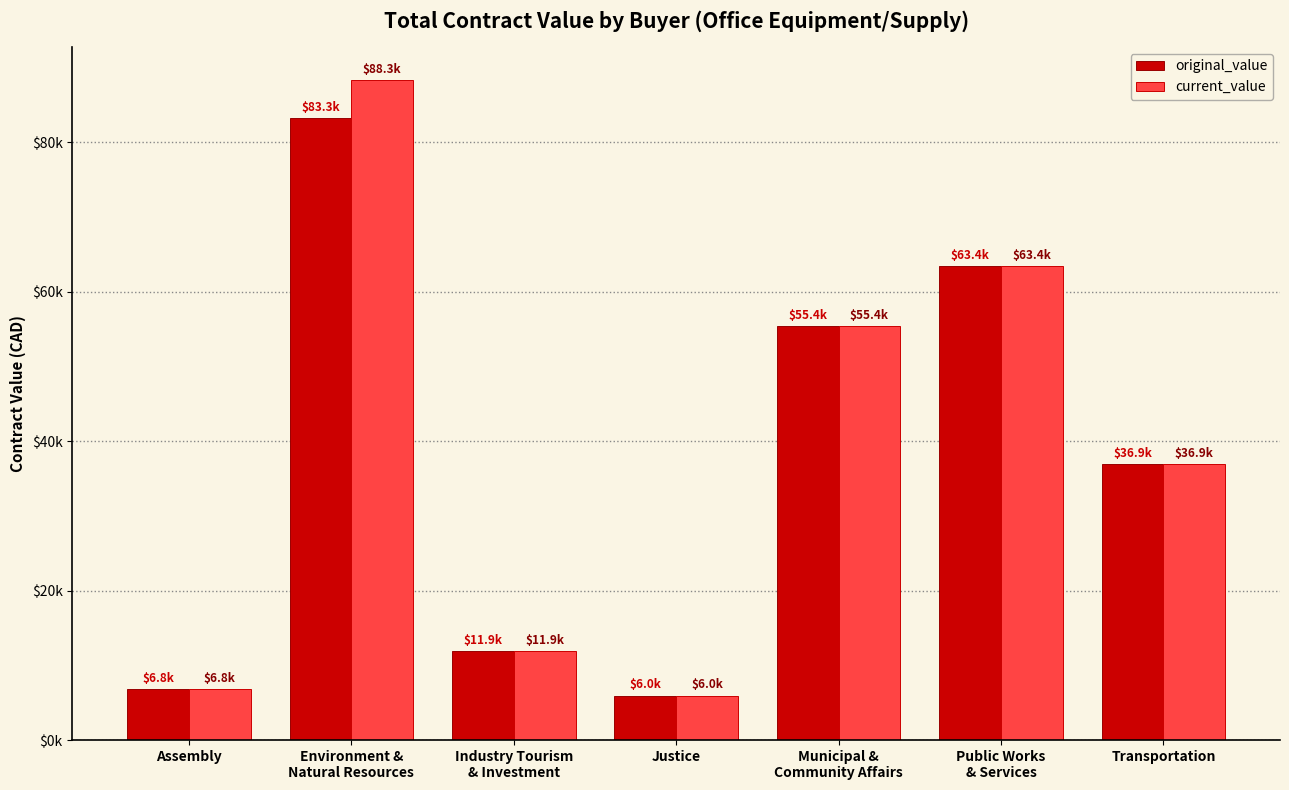

Does the chart contain any negative values?

No